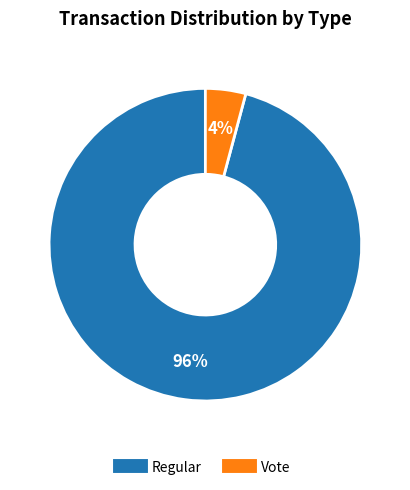

Which has a higher value, Vote or Regular?

Regular